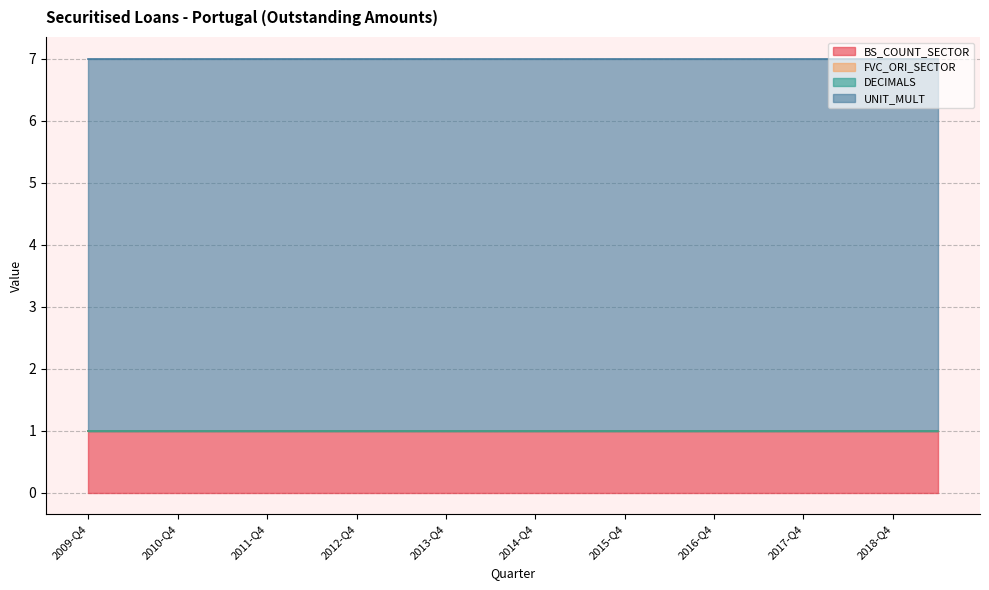

The UNIT_MULT series shows 6 at 2009-Q4. True or false?

True